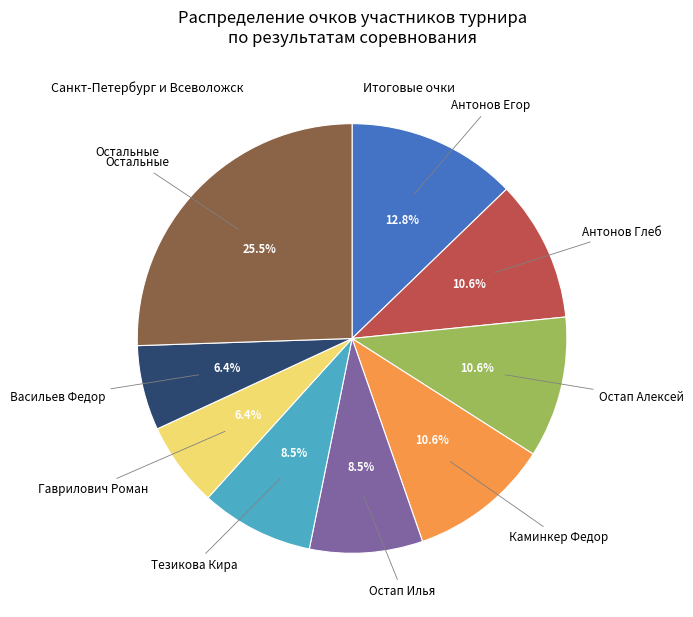

To the nearest percent, what is the difference between the largest and smallest slice percentages?

19%